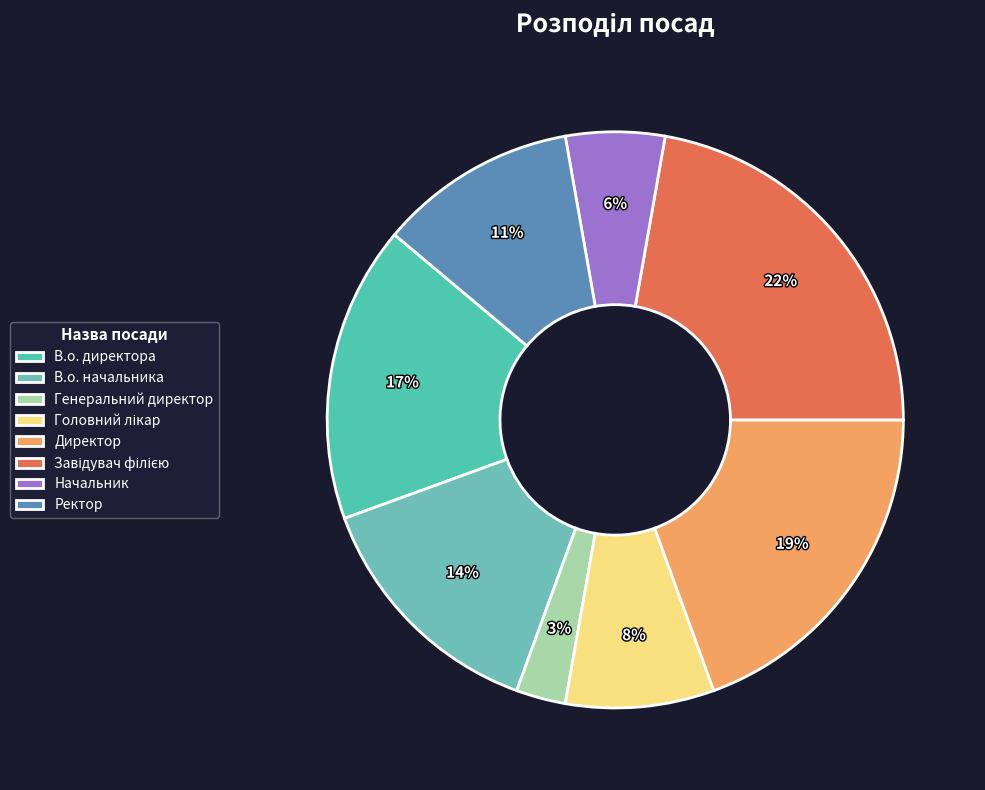

To the nearest percent, what percentage of the pie is Директор?

19%